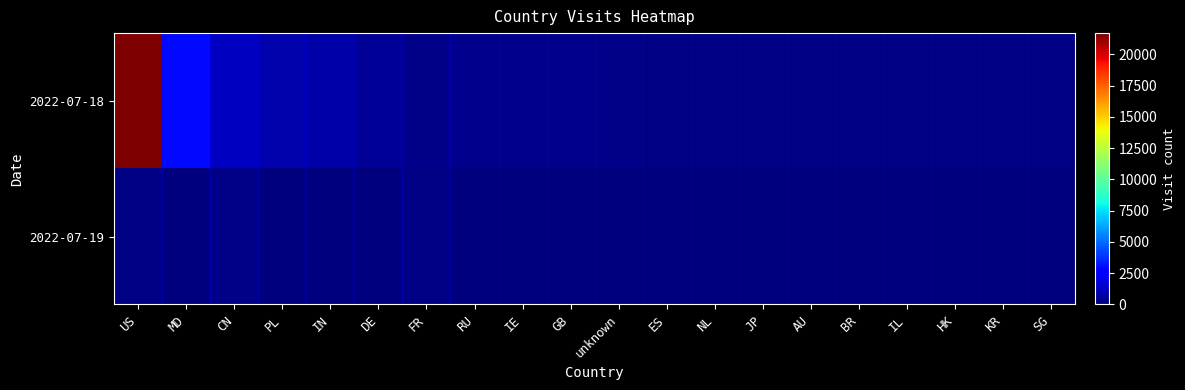

Which has a higher value, NL or BR?

NL